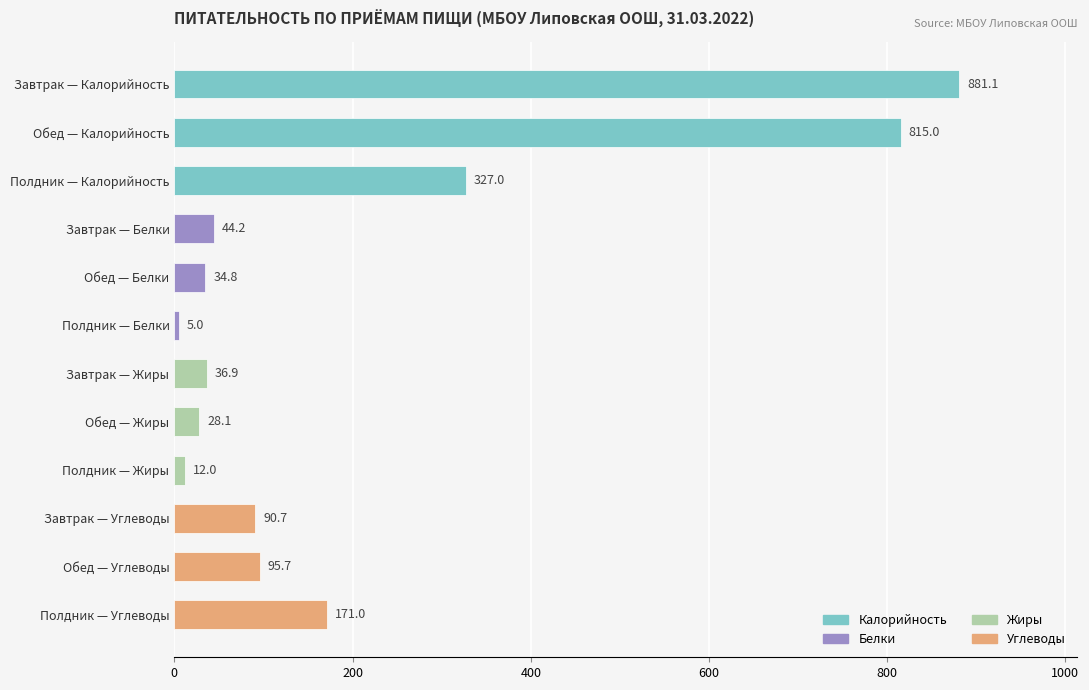

What is the maximum value shown in the chart?

881.1